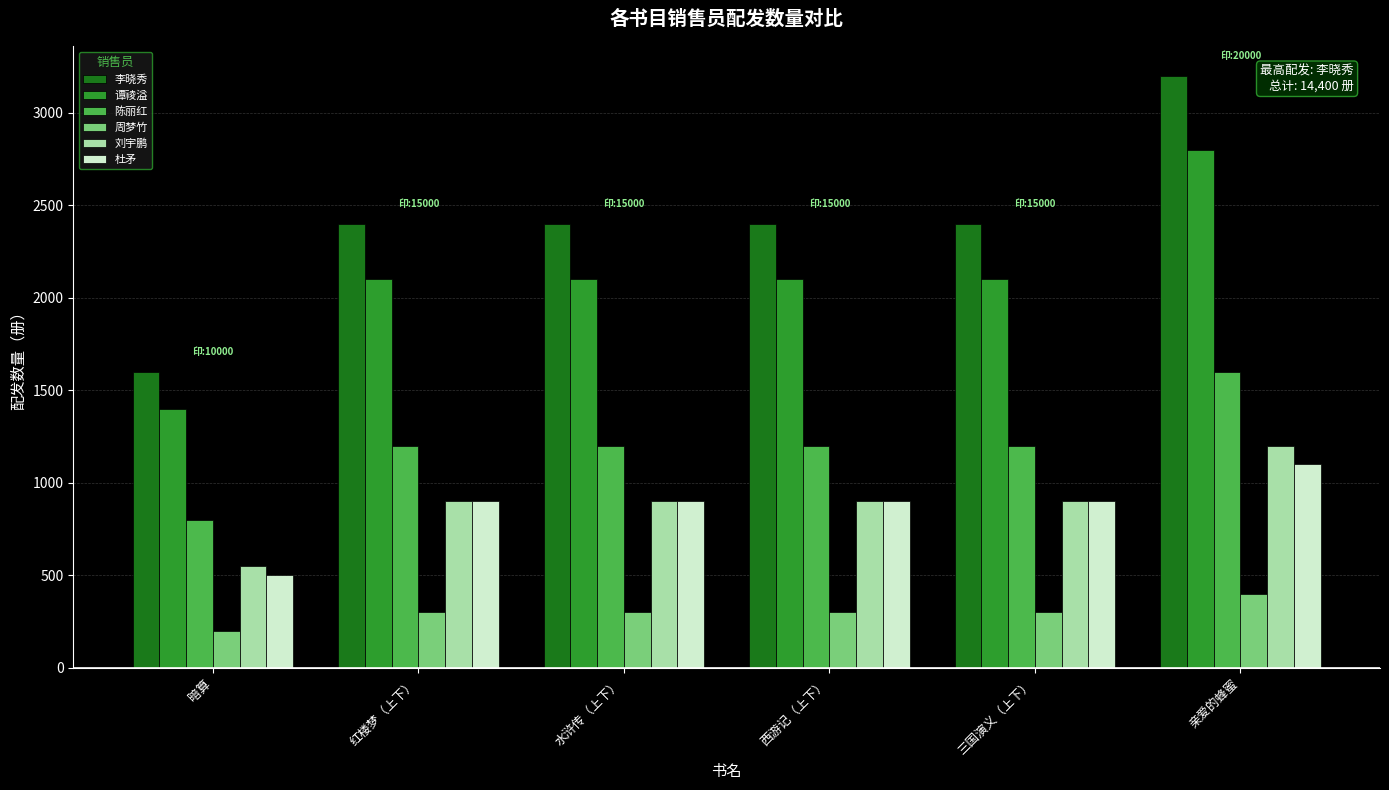

What is the label of the 3rd bar from the right?

西游记（上下）